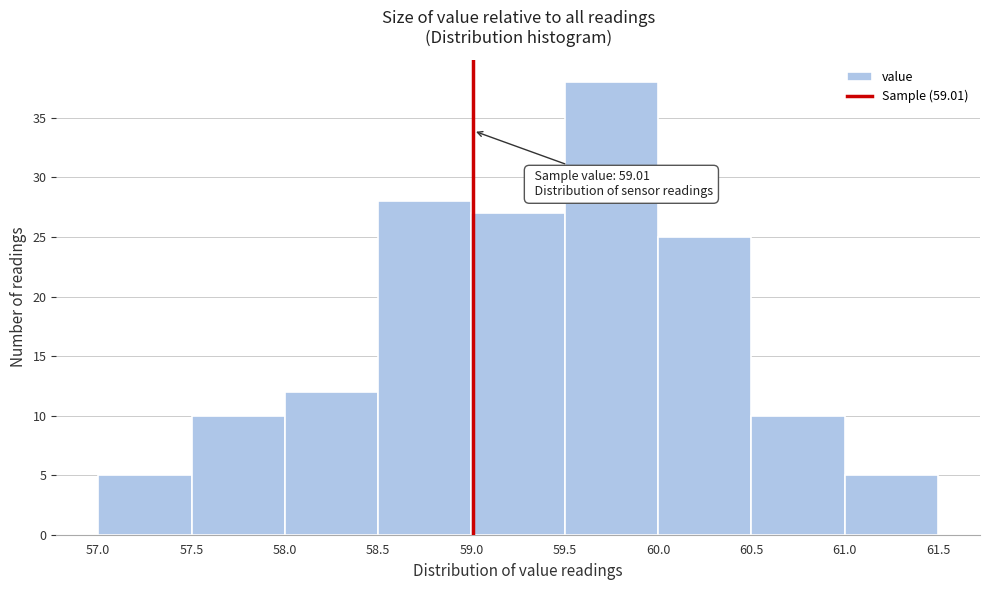

Over which range of the x-axis is the bar tallest?

59.5 to 60.0